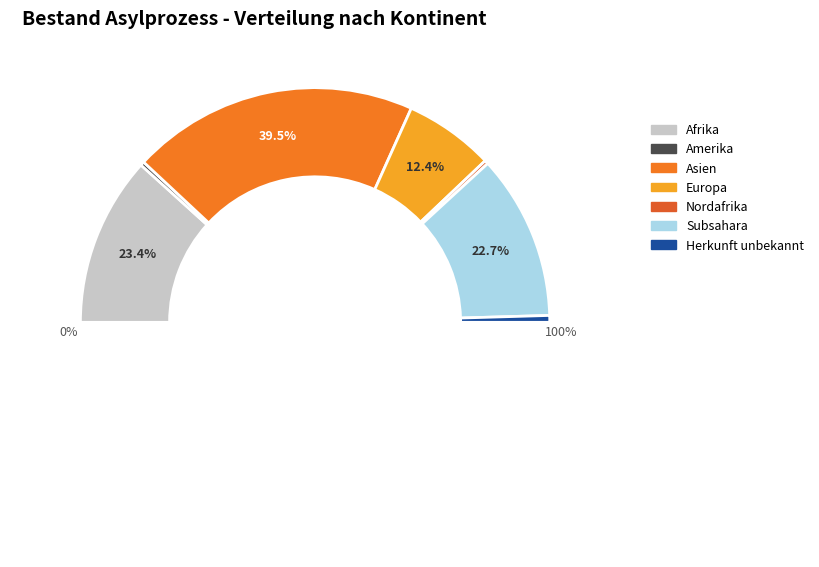

Which slice is the smallest?

Nordafrika